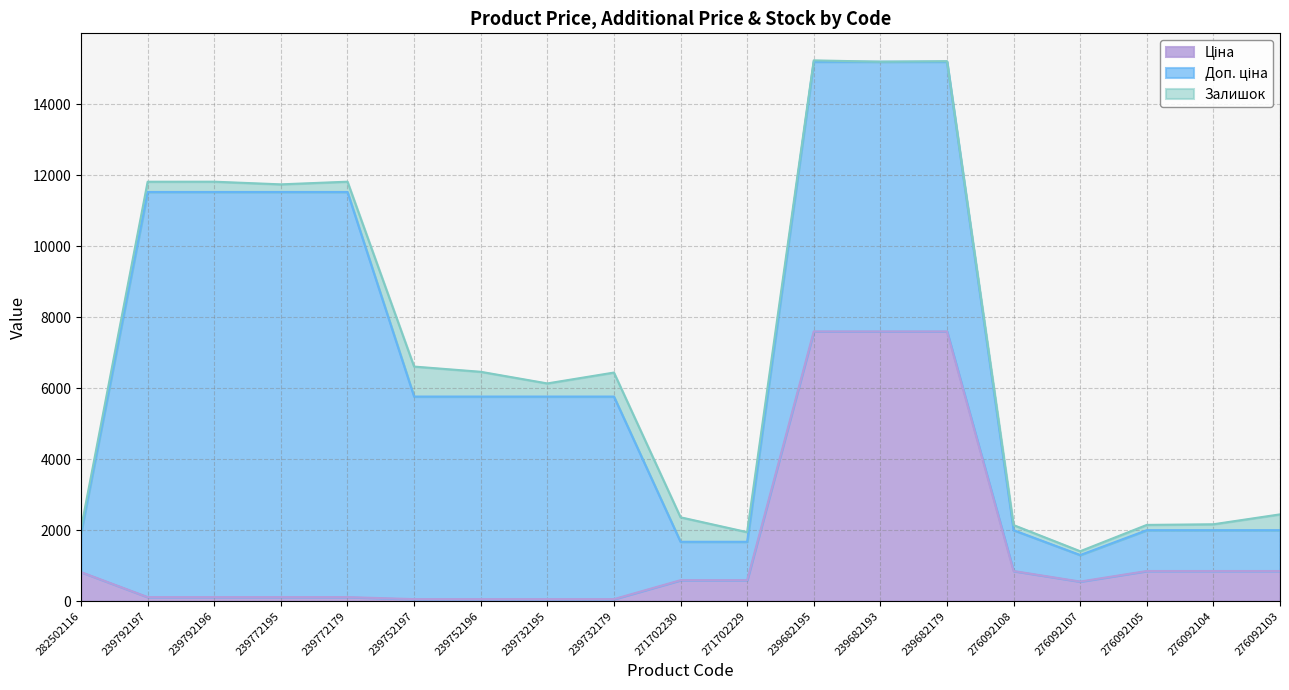

Between 239772179 and 276092104, which series saw the biggest shift?

Доп. ціна